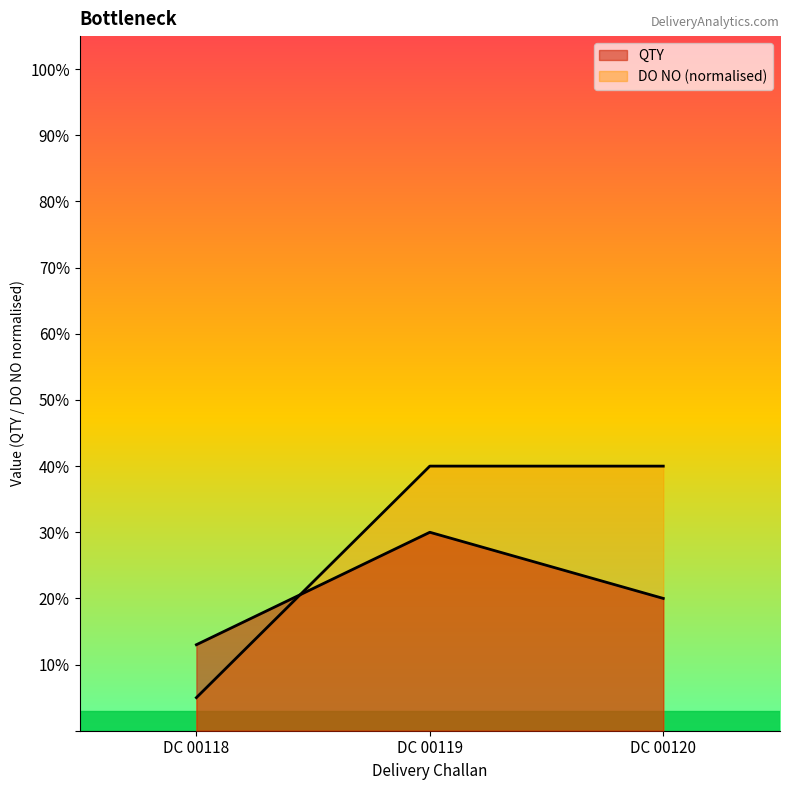

Rank the series at DC 00120 from lowest to highest value.

QTY, DO NO